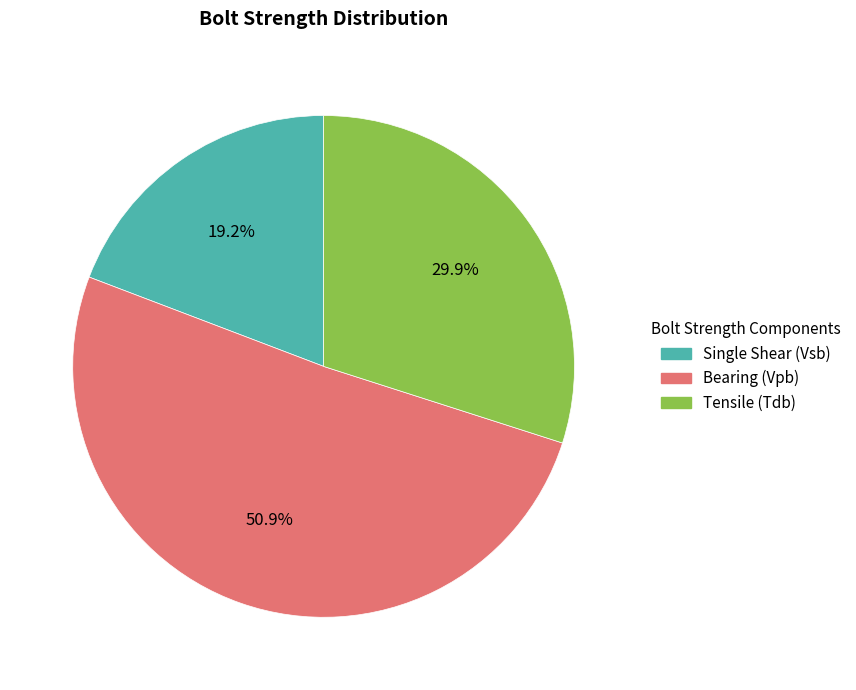

To the nearest percent, what is the combined percentage of Tensile (Tdb) and Single Shear (Vsb)?

49%